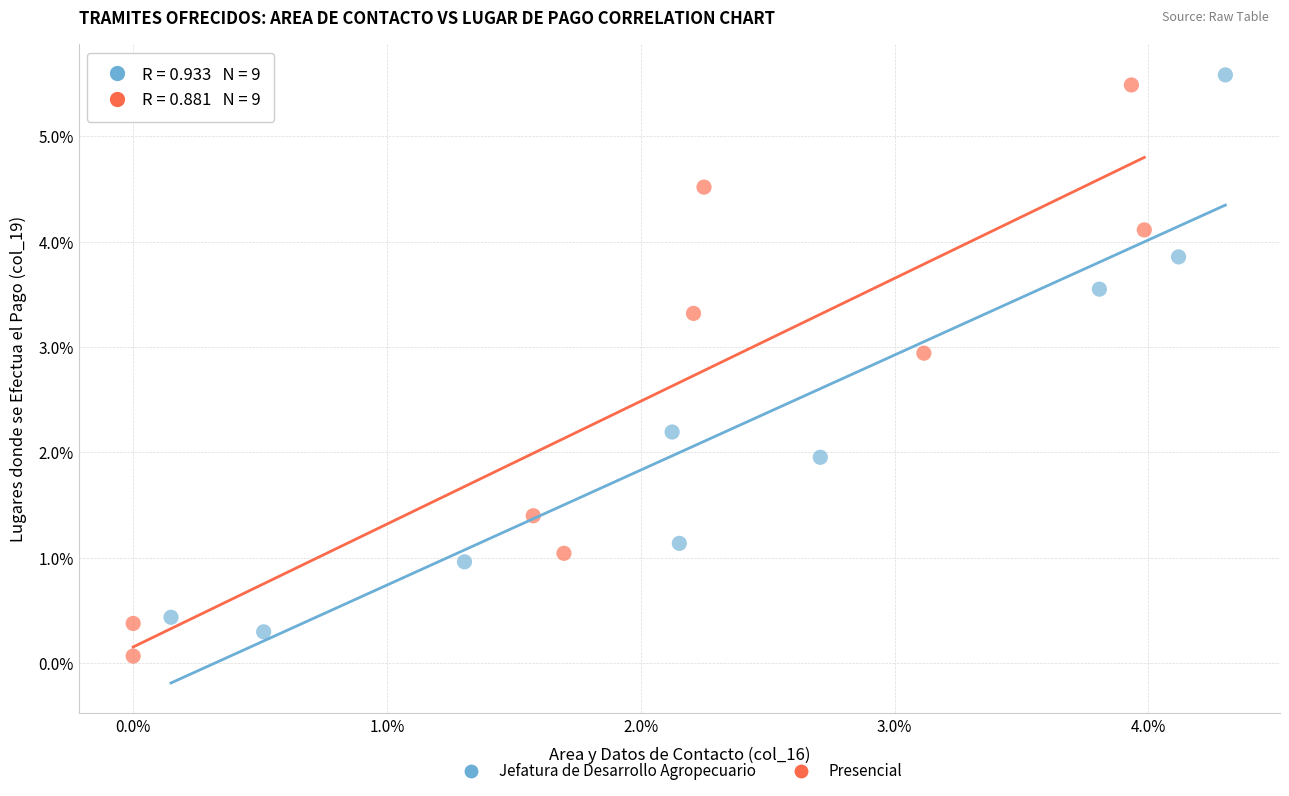

What are all the series names shown in the legend?

Jefatura de Desarrollo Agropecuario, Presencial